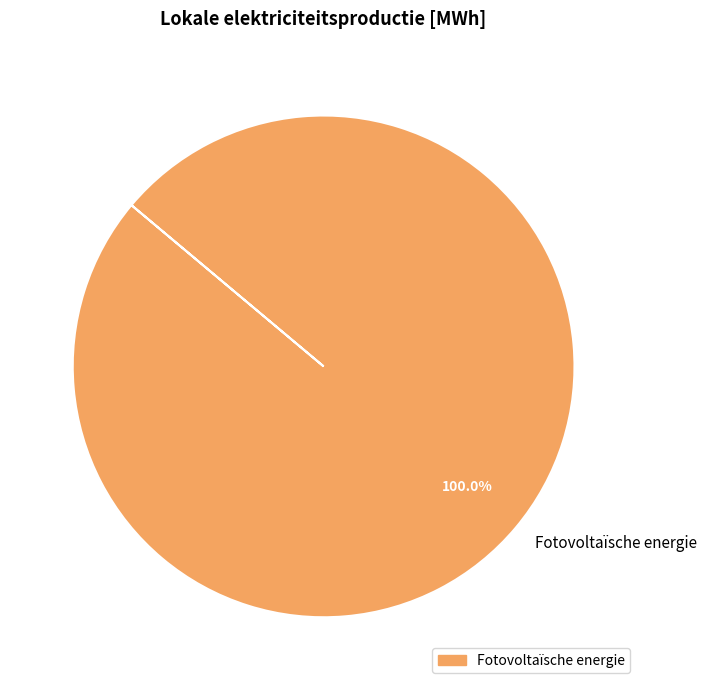

Rank the categories by value from lowest to highest.

Fotovoltaïsche energie